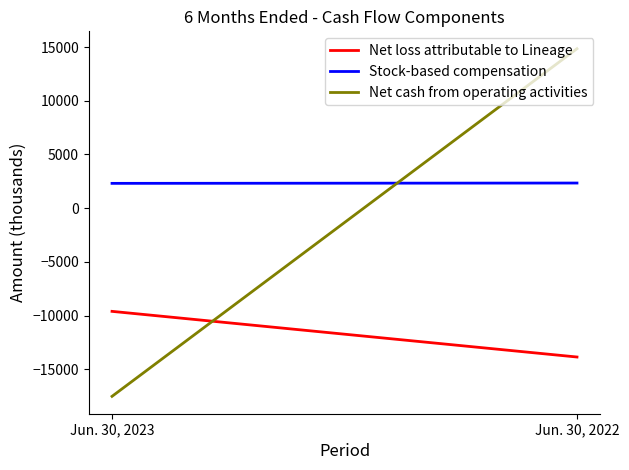

Reading left to right, extract all data points from this chart.

Net loss attributable to Lineage: Jun. 30, 2023=-9601	Jun. 30, 2022=-13850
Stock-based compensation: Jun. 30, 2023=2311	Jun. 30, 2022=2341
Net cash from operating activities: Jun. 30, 2023=-17510	Jun. 30, 2022=14842